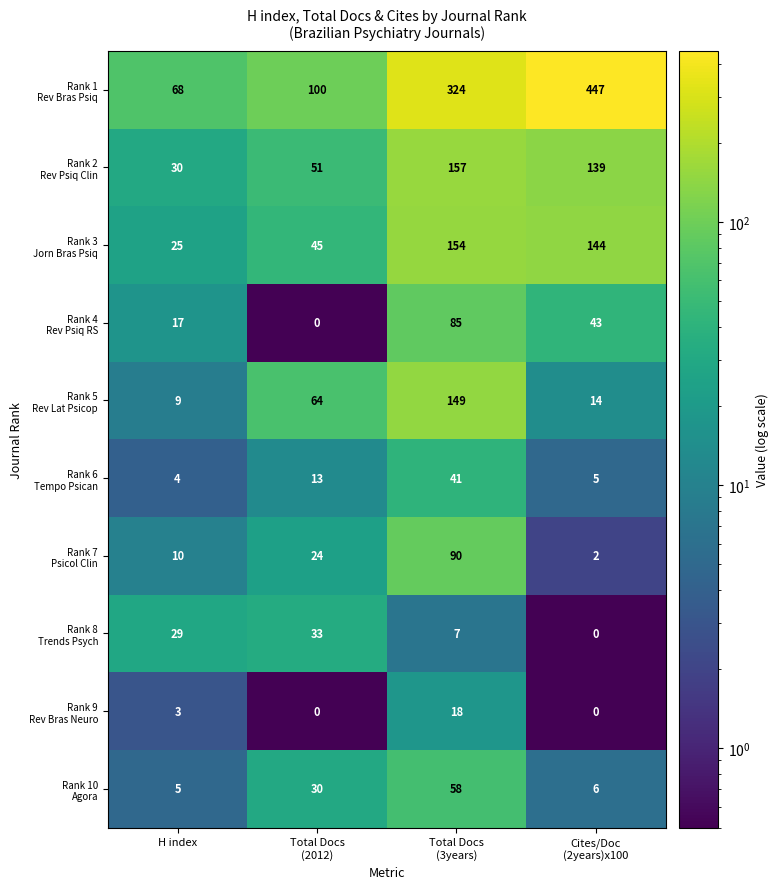

What is the greatest value displayed?

447